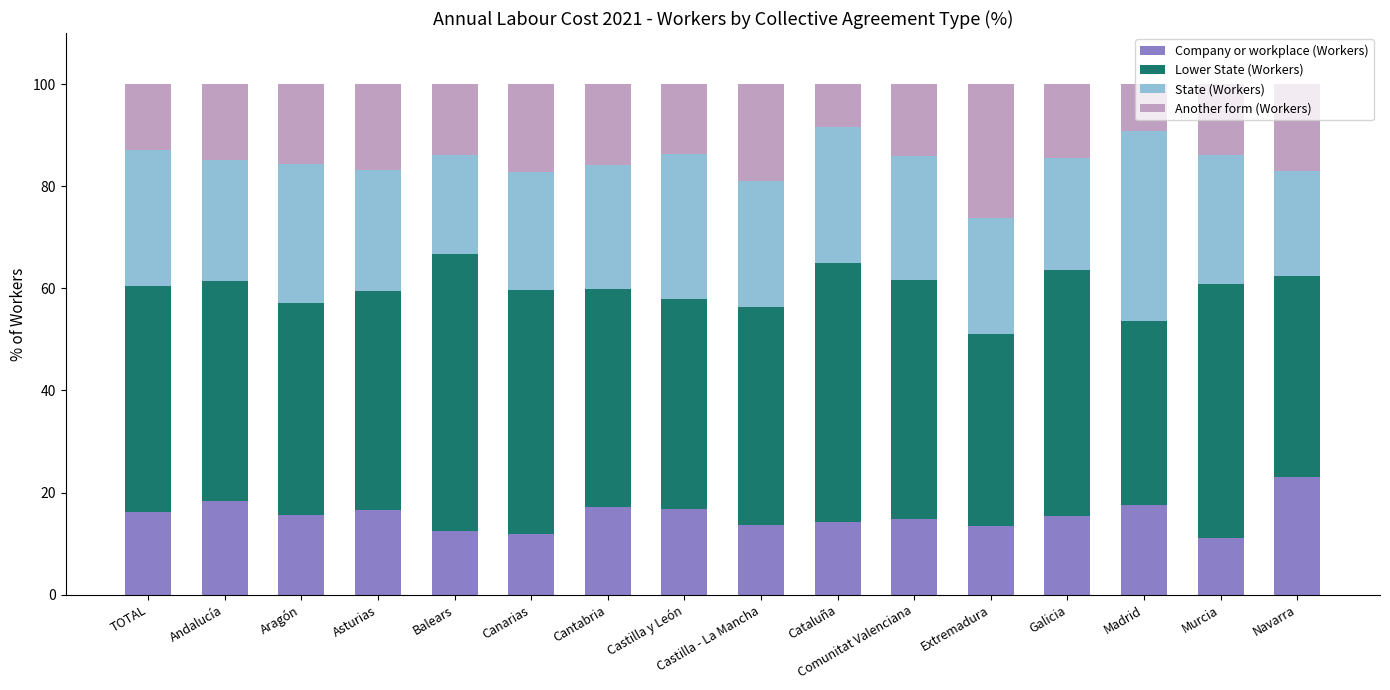

How many distinct data groups are displayed?

4